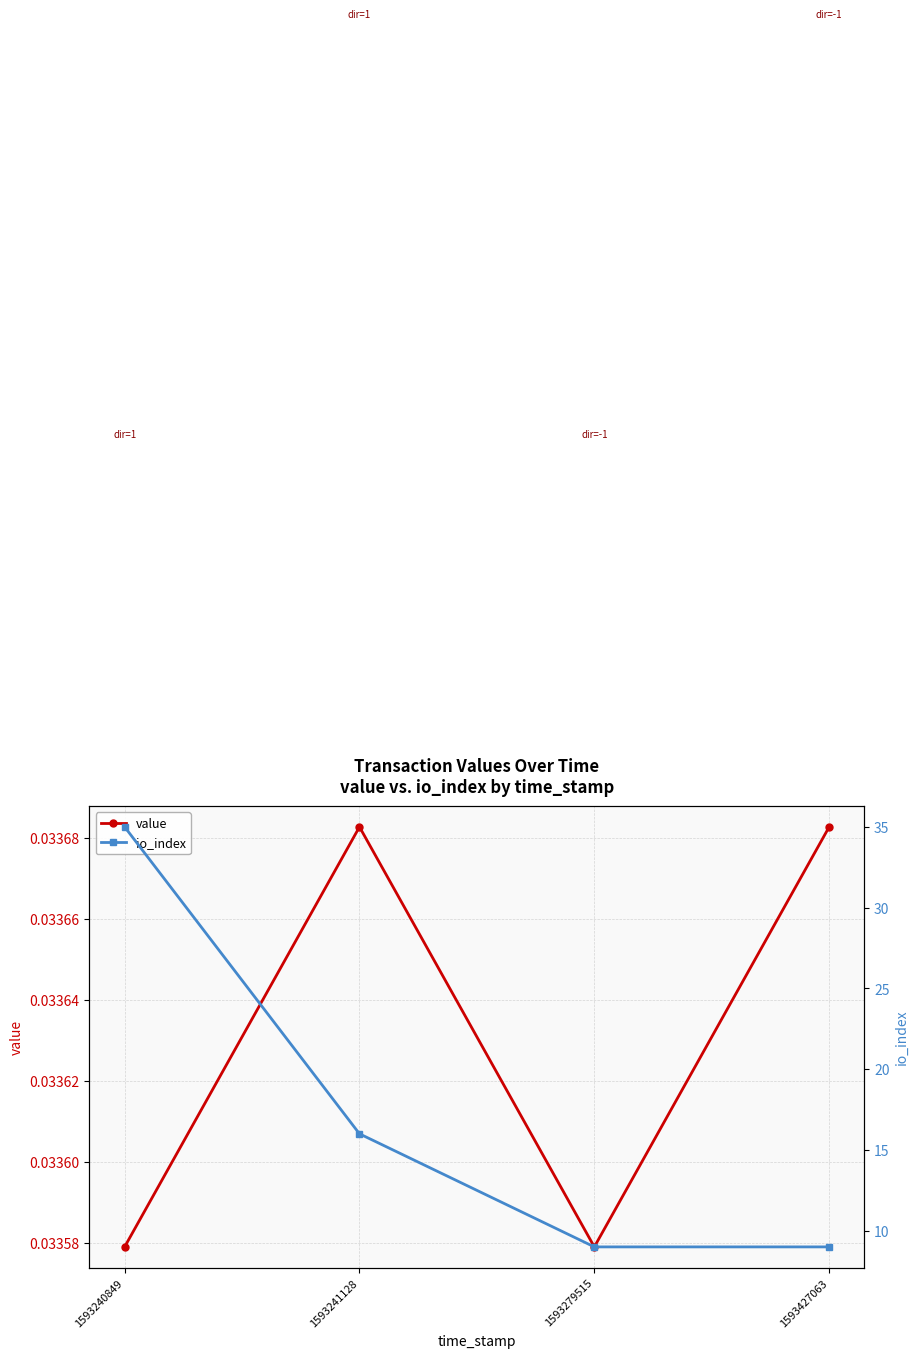

True or false: value and io_index intersect in this chart.

False